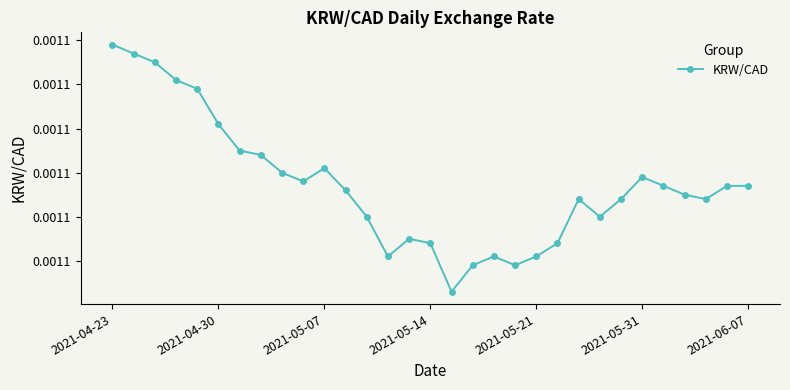

Is this an area chart (filled region under the line)?

No